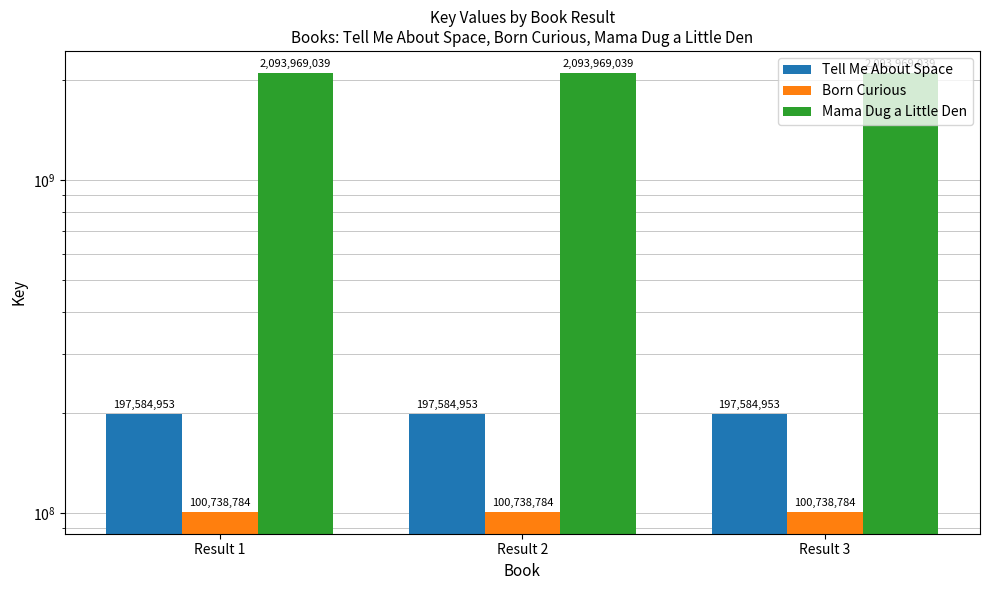

True or false: Mama Dug a Little Den has a value of 2093969039 at Result 2.

True